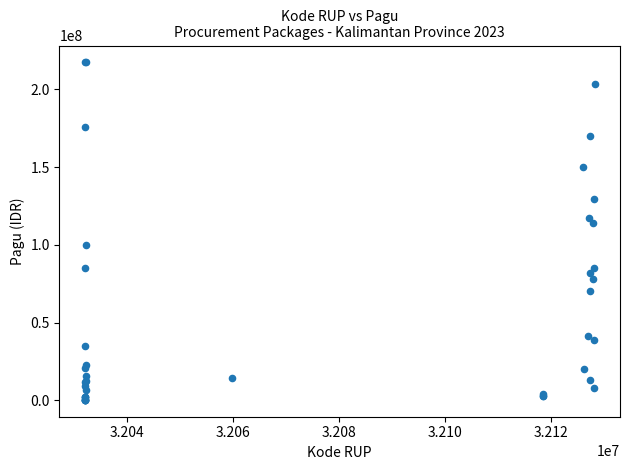

What Y value in the scatter plot is closest to 108830000?

114296000